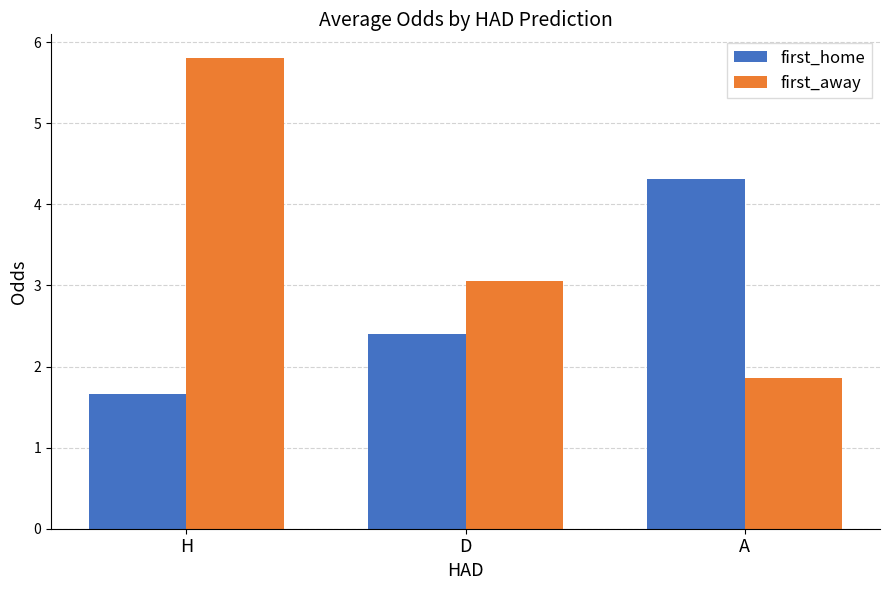

Is it true that first_home equals 0.9 at A?

False